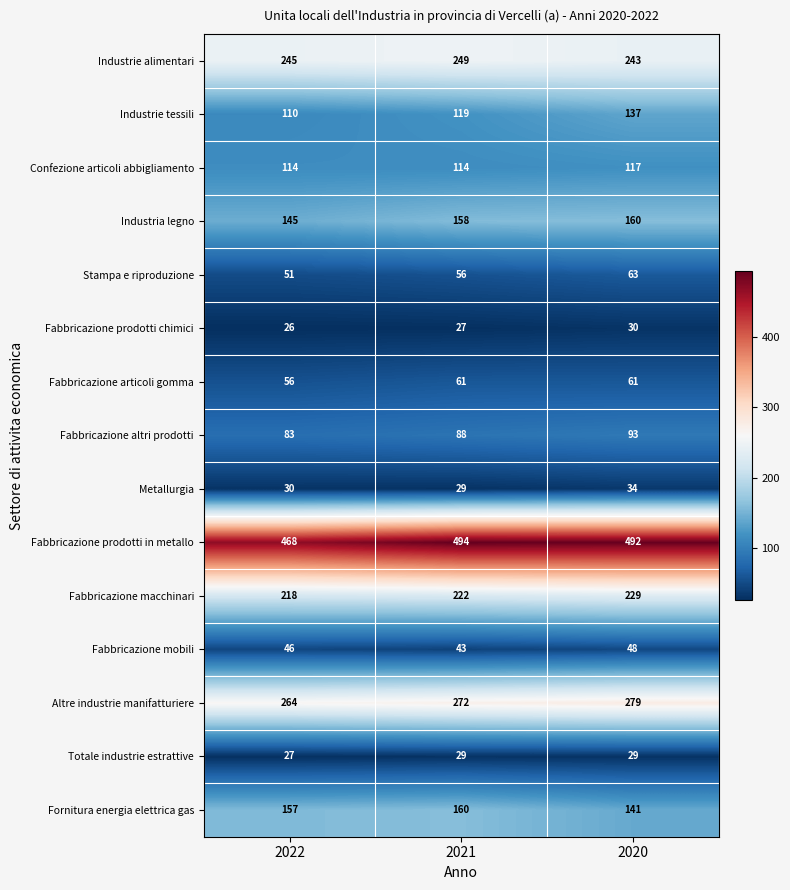

Rank the categories by Fabbricazione prodotti in metallo value from lowest to highest.

2022, 2020, 2021